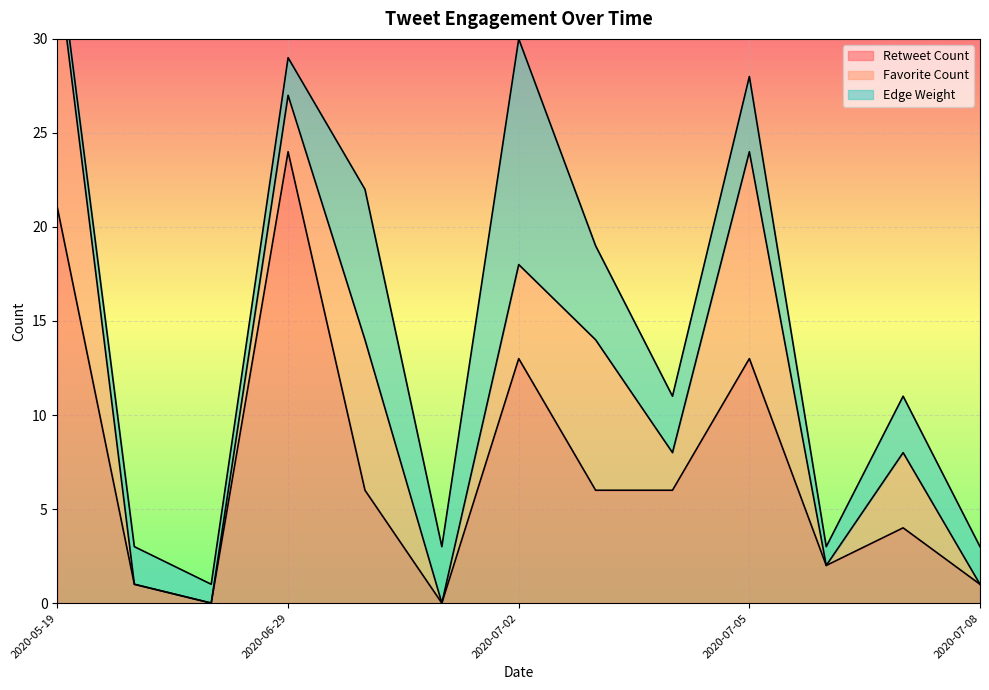

The value of Favorite Count at 2020-07-02 is 1. True or false?

False